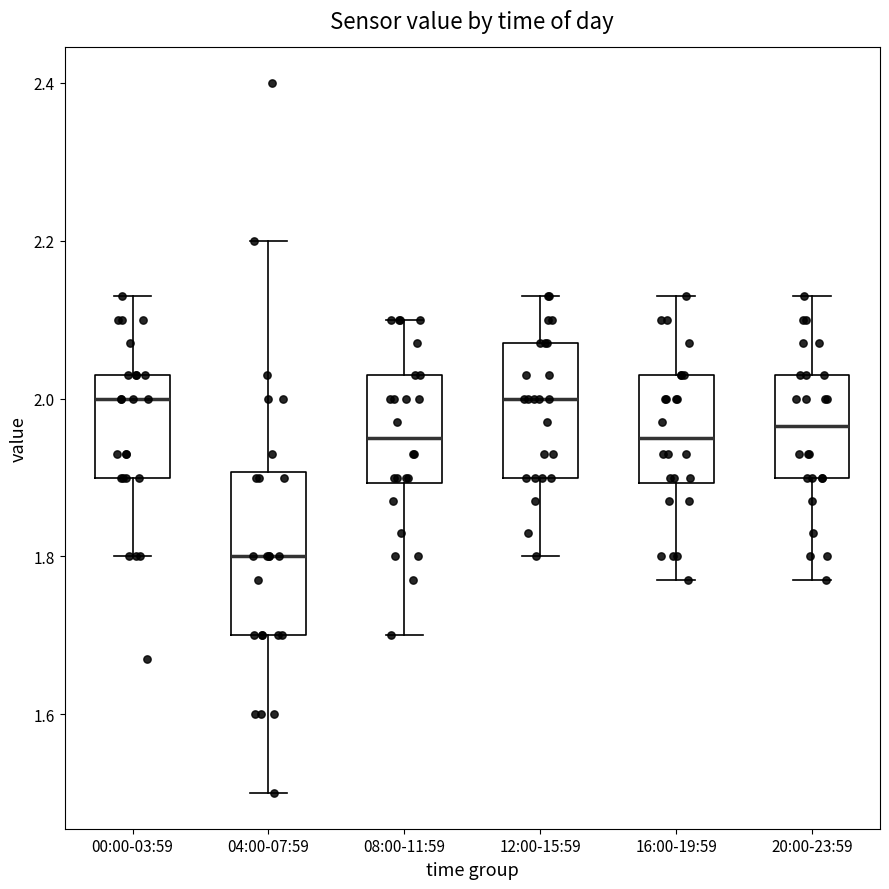

Where is the lower edge of the box for 12:00-15:59 on the y-axis? The values are not printed on the chart, so give them approximately, as read against the axis.

1.90